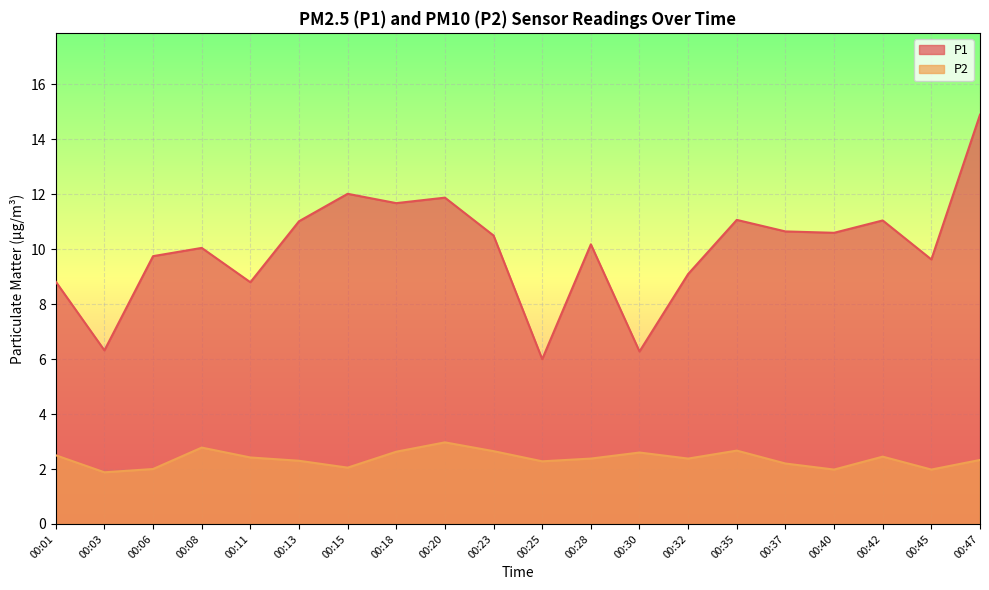

Reading right to left, what are all the values shown in this chart?

P1: 00:47=14.9	00:45=9.6	00:42=11.1	00:40=10.6	00:37=10.7	00:35=11.1	00:32=9.1	00:30=6.3	00:28=10.2	00:25=6.0	00:23=10.5	00:20=11.9	00:18=11.7	00:15=12.0	00:13=11.0	00:11=8.8	00:08=10.1	00:06=9.8	00:03=6.3	00:01=8.8
P2: 00:47=2.3	00:45=2.0	00:42=2.5	00:40=2.0	00:37=2.2	00:35=2.7	00:32=2.4	00:30=2.6	00:28=2.4	00:25=2.3	00:23=2.6	00:20=3.0	00:18=2.6	00:15=2.0	00:13=2.3	00:11=2.4	00:08=2.8	00:06=2.0	00:03=1.9	00:01=2.5